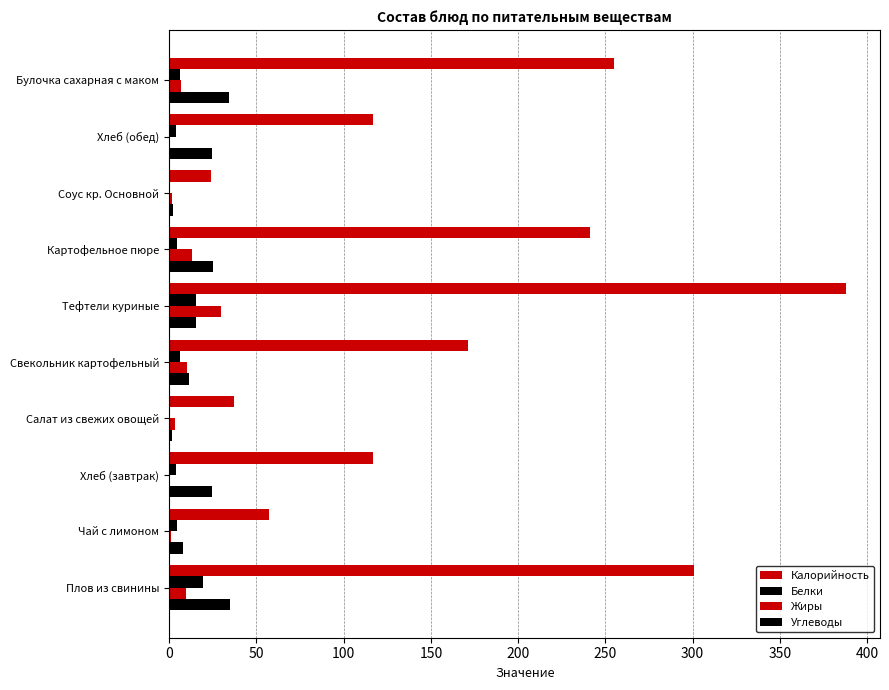

What is the sum of all Калорийность values?

1708.1